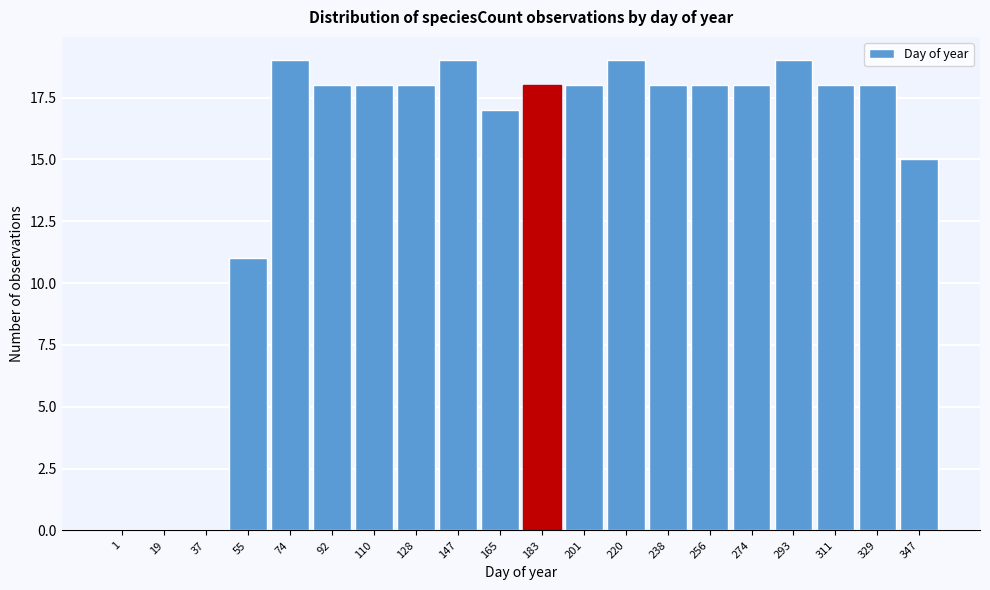

Reading left to right, extract all data points from this chart.

1=0	19=0	37=0	55=11	74=19	92=18	110=18	128=18	147=19	165=17	183=18	201=18	220=19	238=18	256=18	274=18	293=19	311=18	329=18	347=15